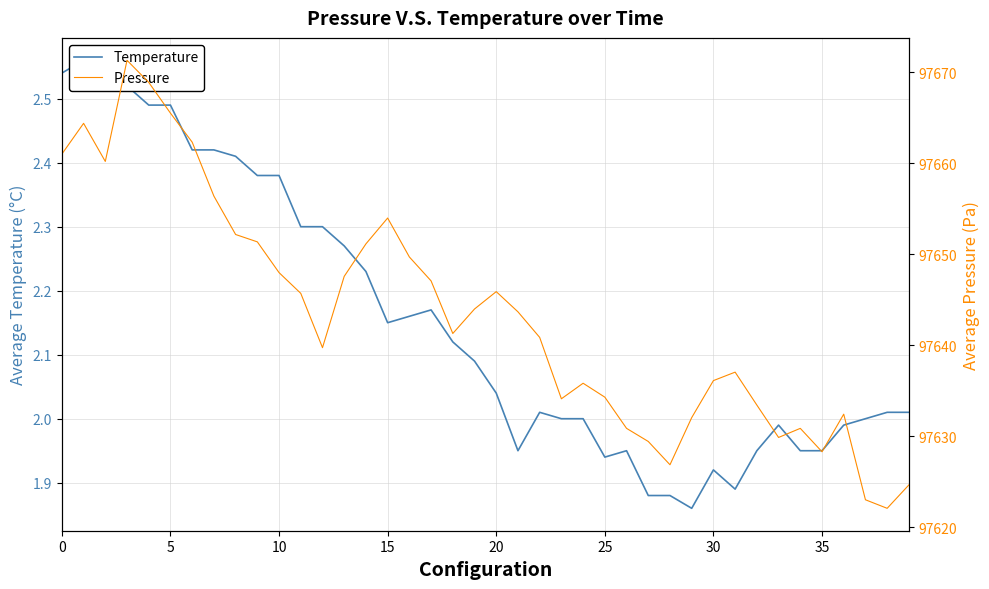

True or false: Temperature has more than 0 points higher than both neighbors.

True